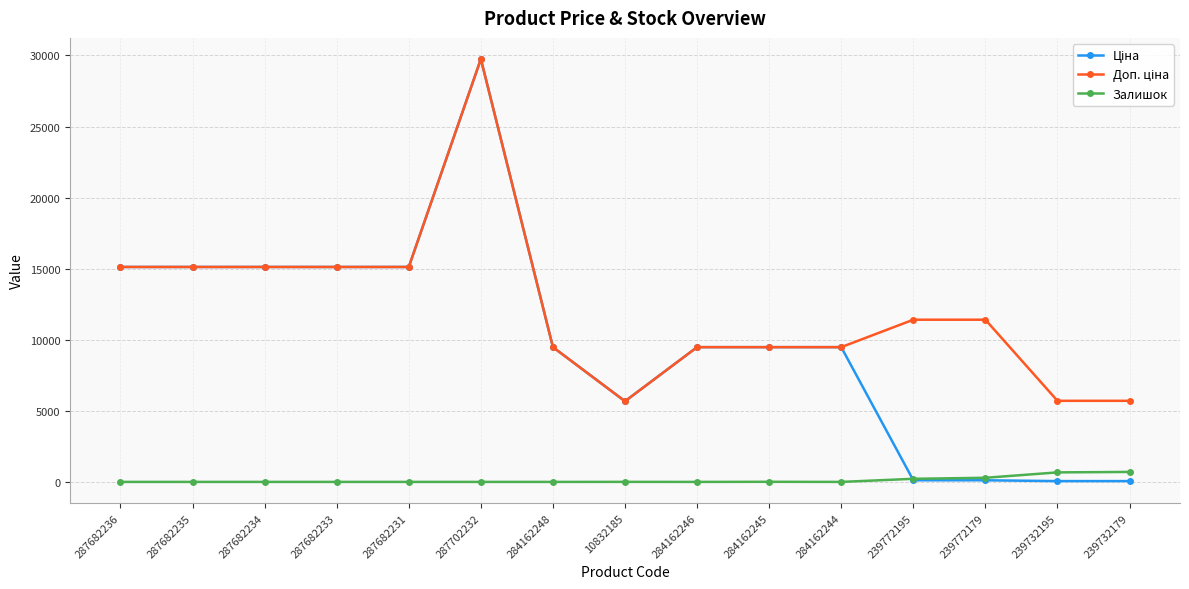

At which category is the sum across all series the highest?

287702232